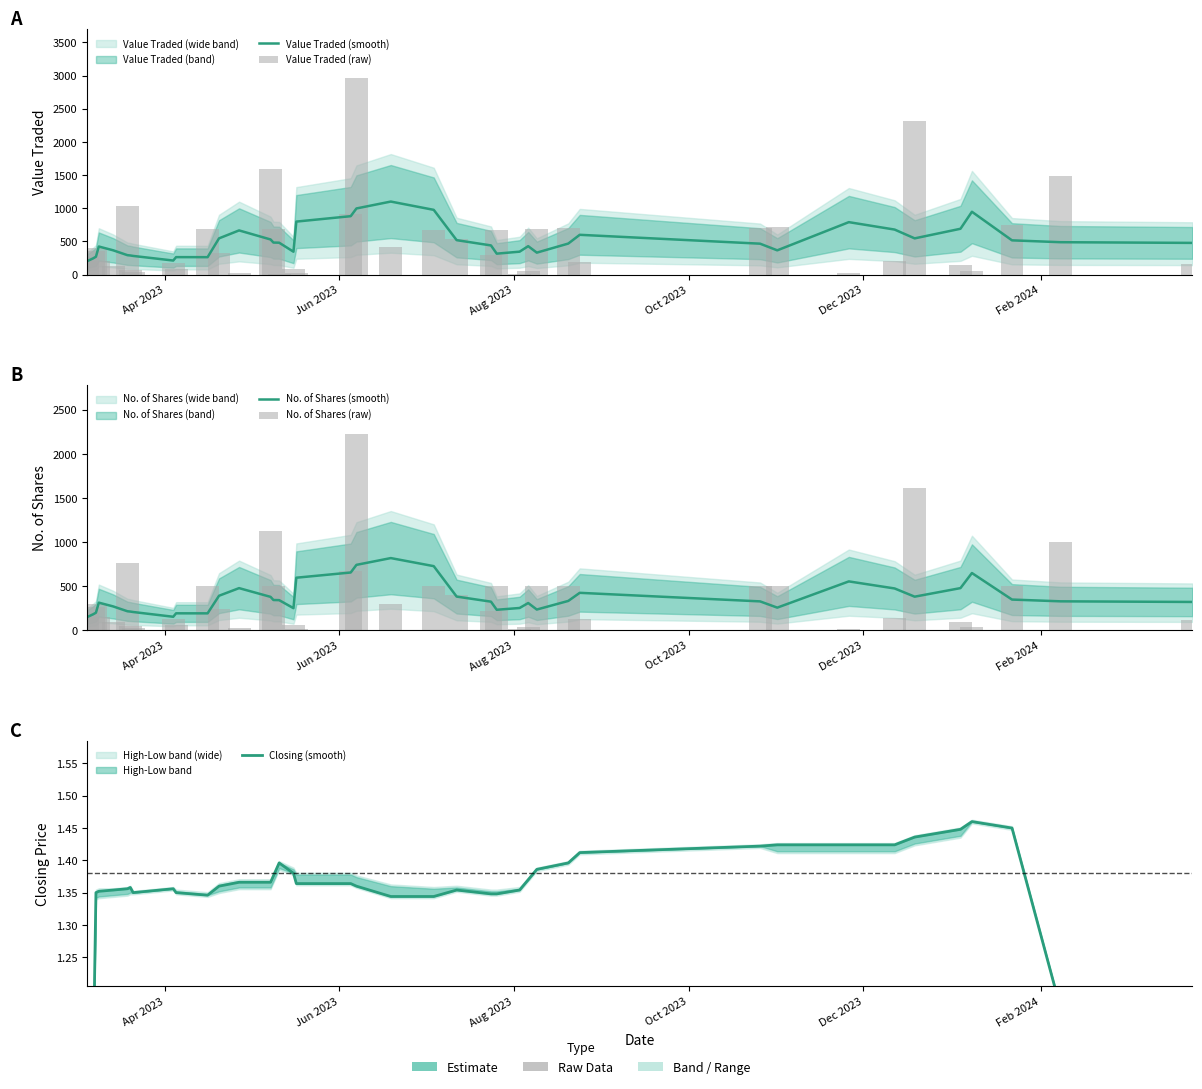

Which category has the lowest value in the Value Traded (smooth) series?

Apr 2023